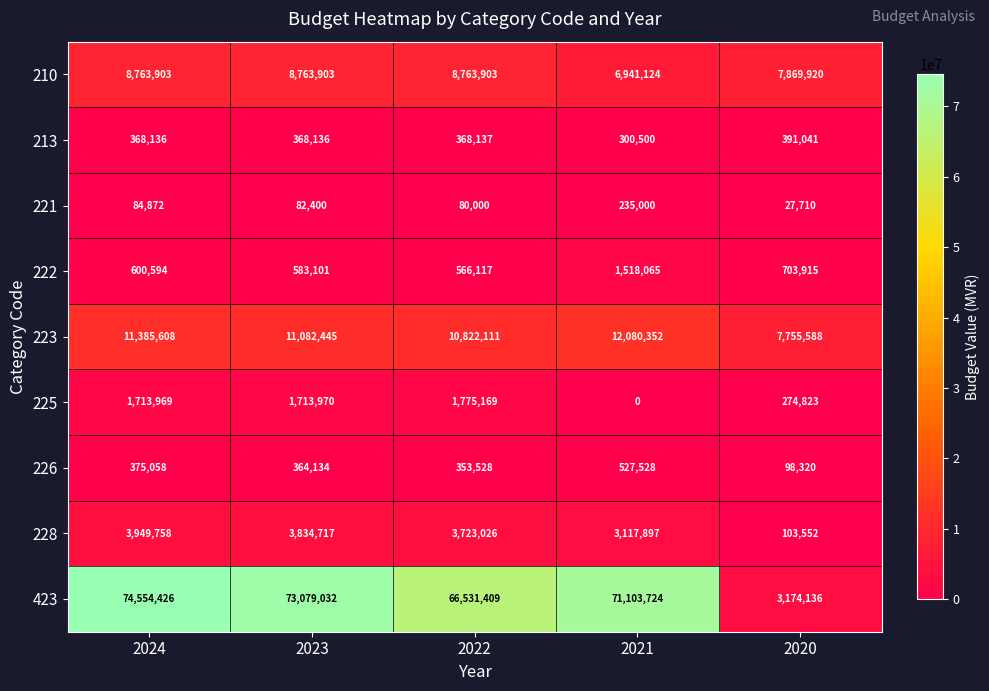

At which label is 221 closest to 131355?

2024